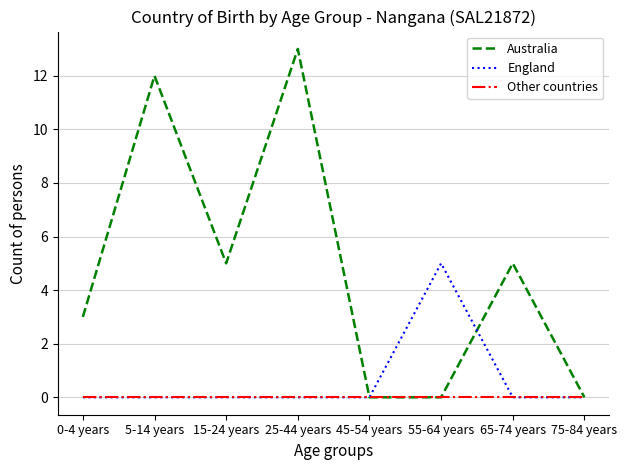

The value of England at 55-64 years is 3. True or false?

False